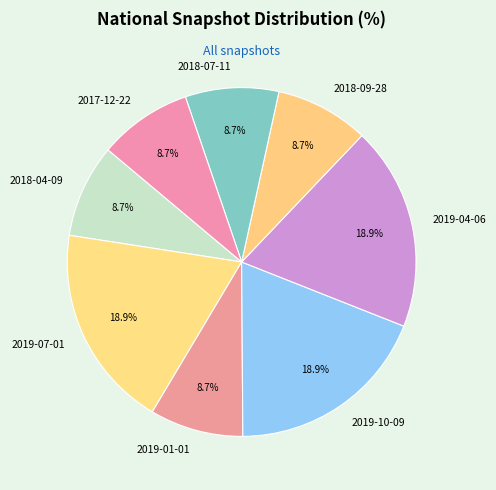

How many slices are in this pie chart?

8